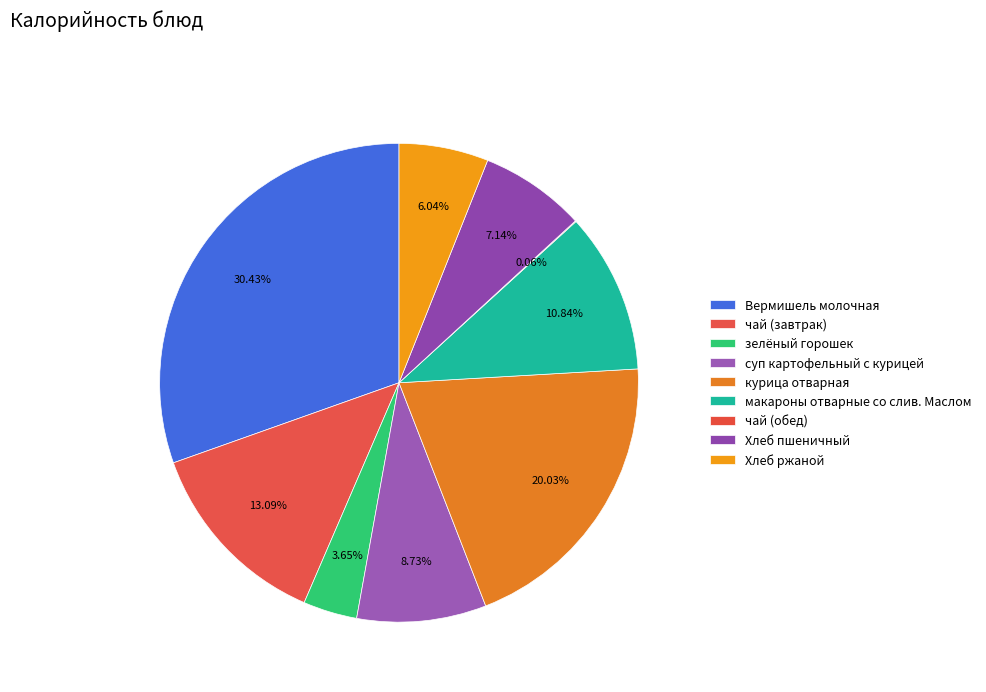

What is the ratio of the value at Вермишель молочная to the value at Хлеб пшеничный?

4.3